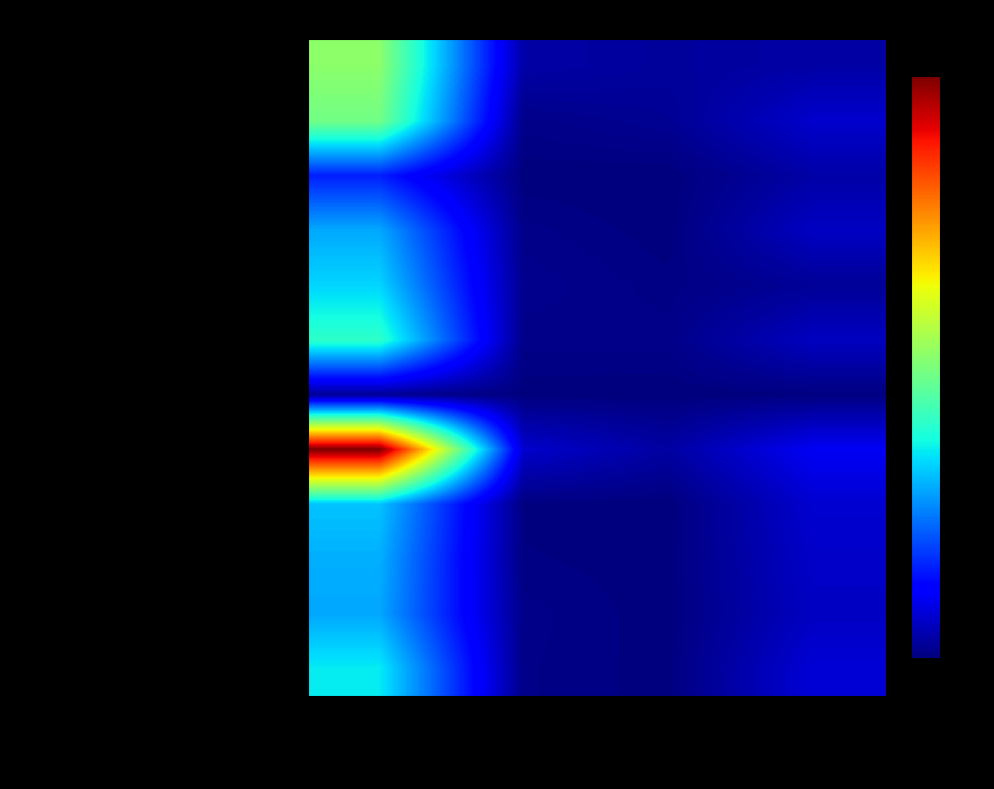

What is the maximum value shown in the chart?

3.1